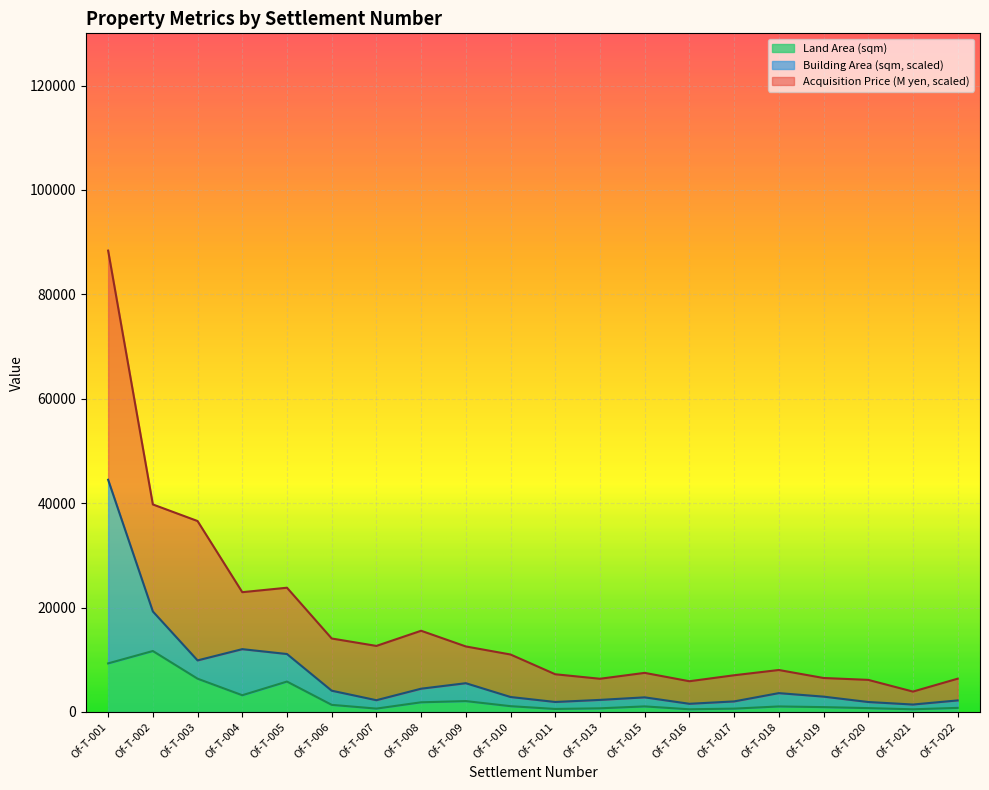

Which series changed the most between Of-T-005 and Of-T-007?

Acquisition Price (M yen)